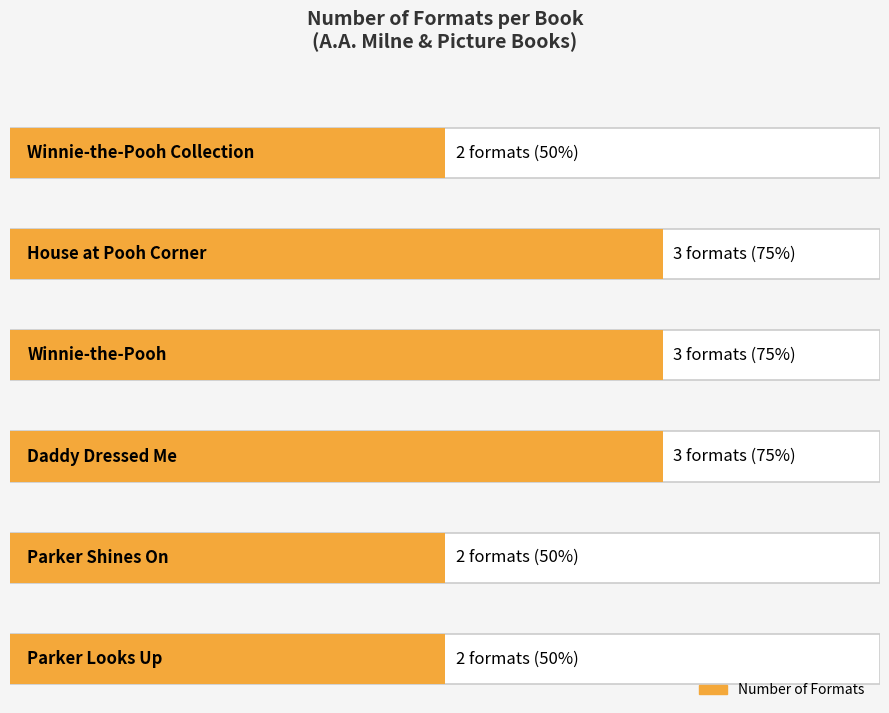

How many values are between 2 and 3?

6